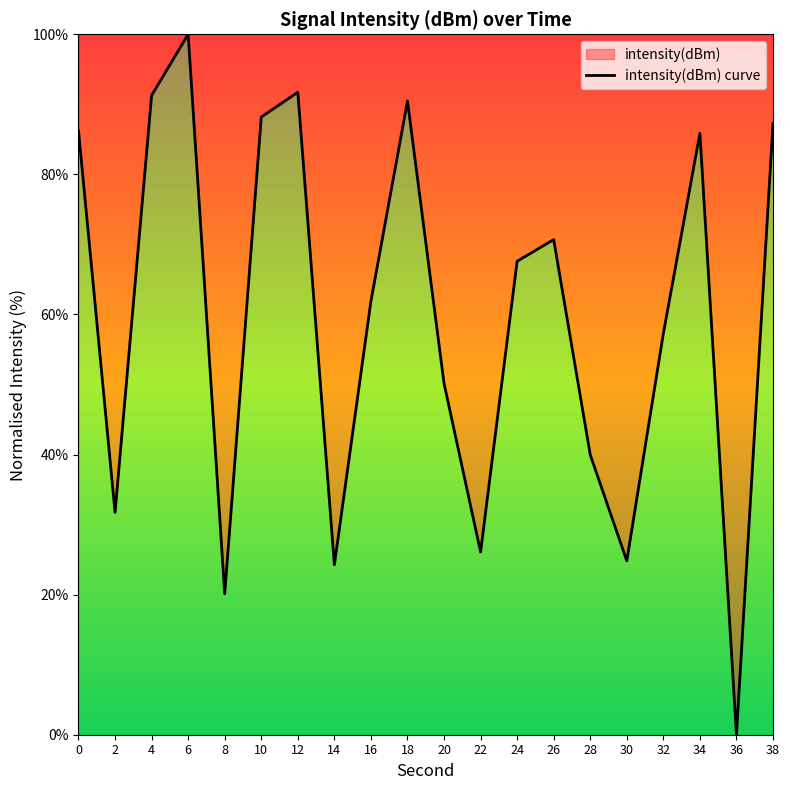

True or false: the data shows 137.3 at 4.

False